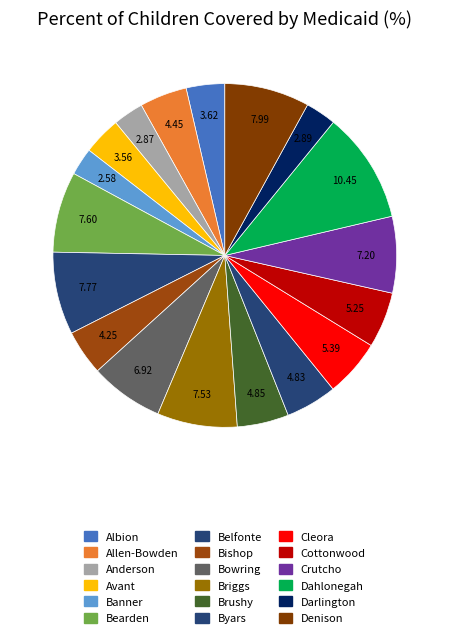

Count the number of slices in the pie.

18